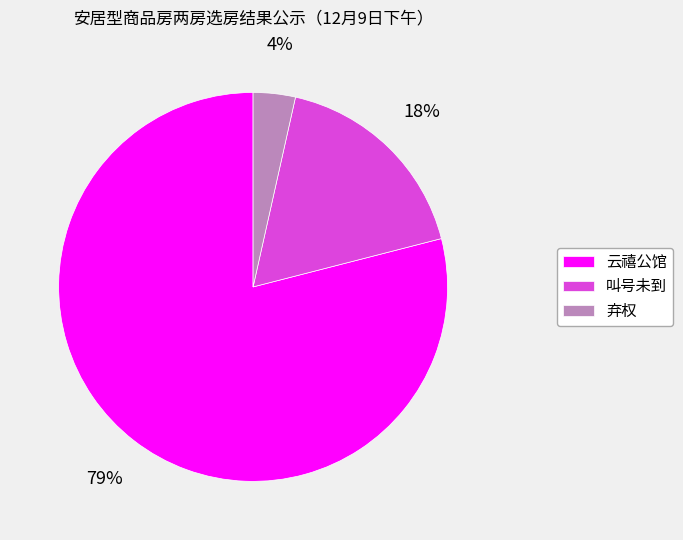

The 叫号未到 slice represents 6% of the pie. True or false?

False